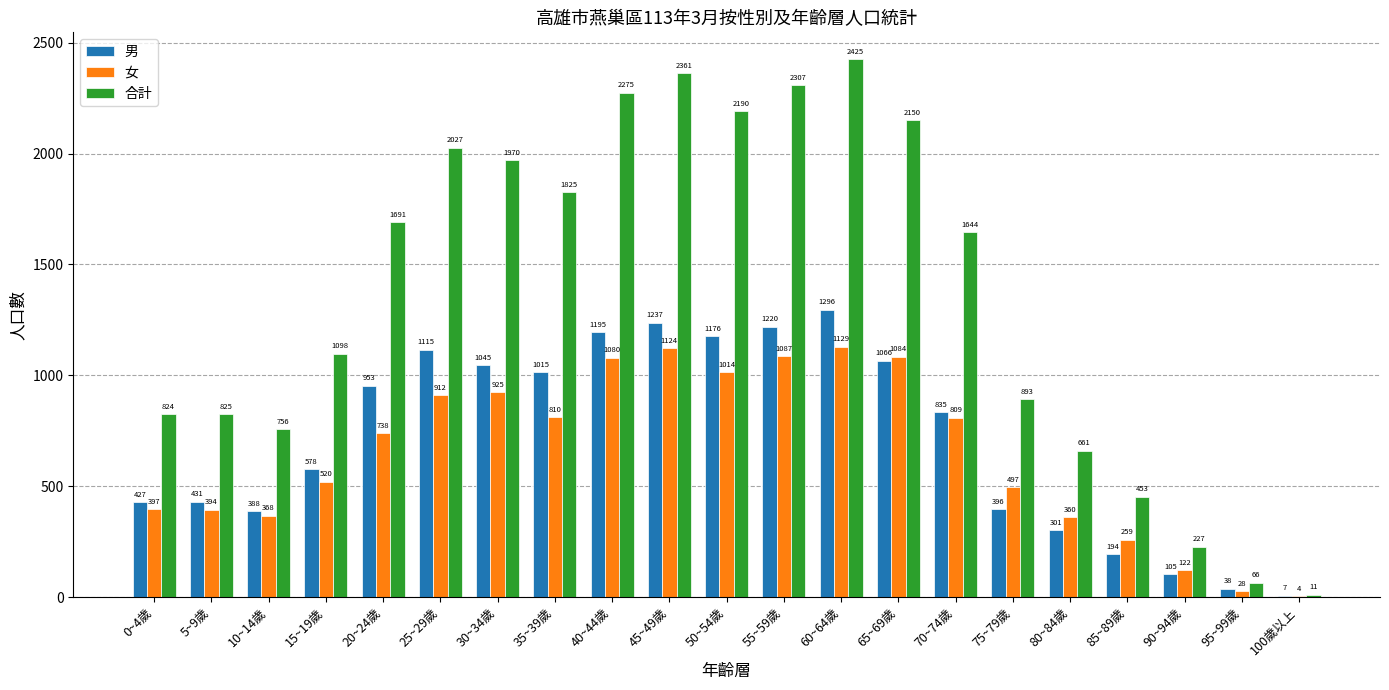

What are all the series names shown in the legend?

男, 女, 合計